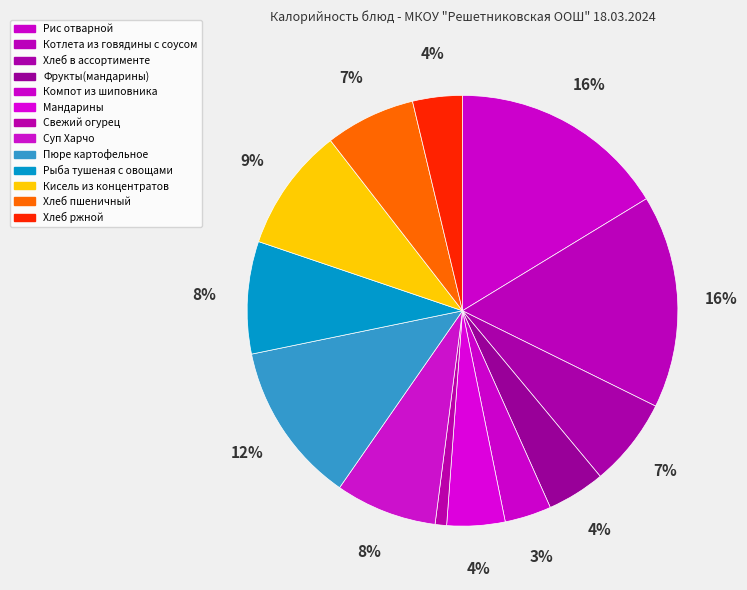

To the nearest percent, what is the difference between the largest and smallest slice percentages?

15%